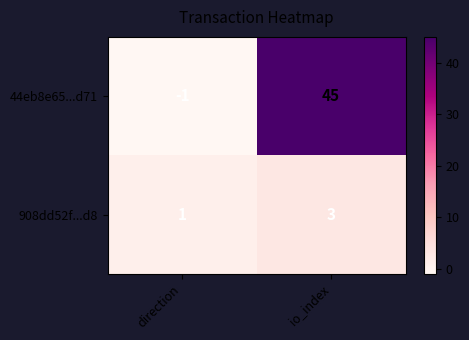

True or false: 44eb8e65...d71 has a value of 45 at io_index.

True